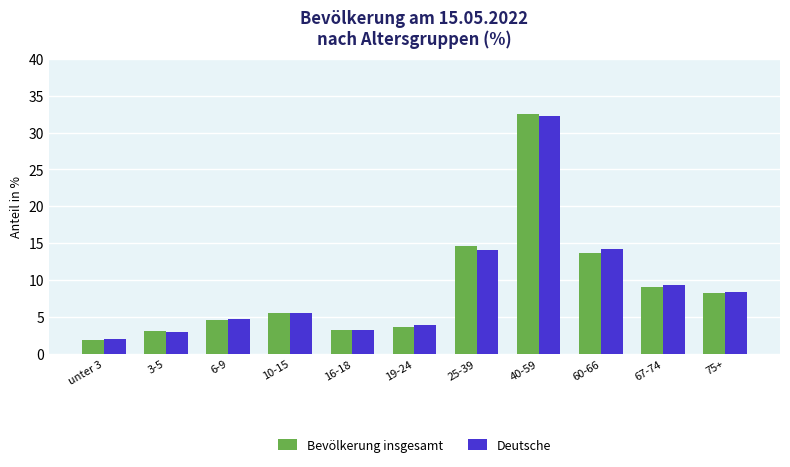

What is the sum of the Deutsche values at 75+ and unter 3?

10.4